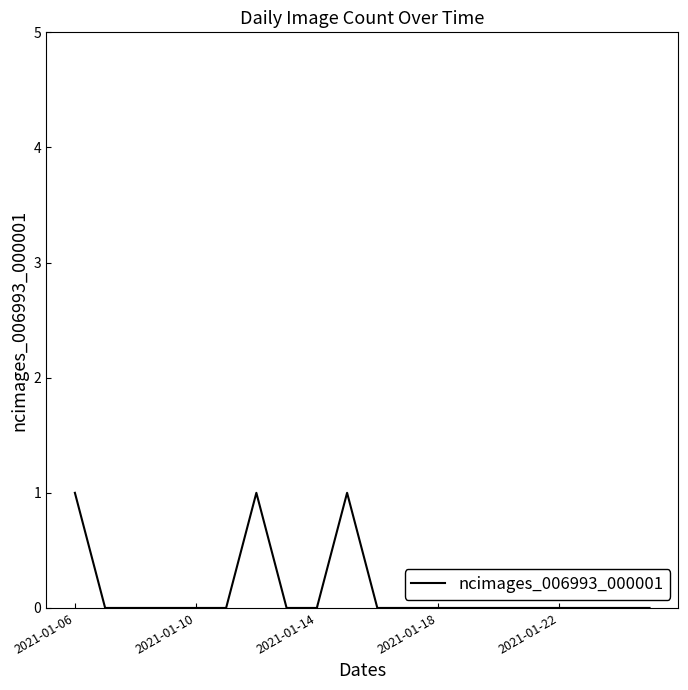

How many distinct data groups are displayed?

1